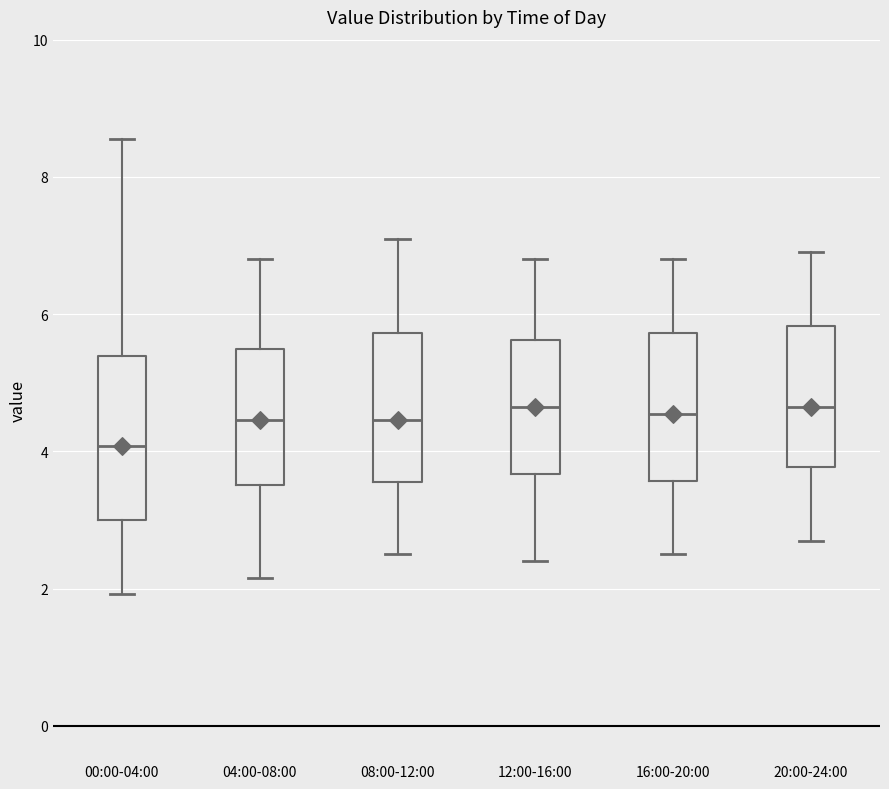

Which box has the lowest median line?

00:00-04:00